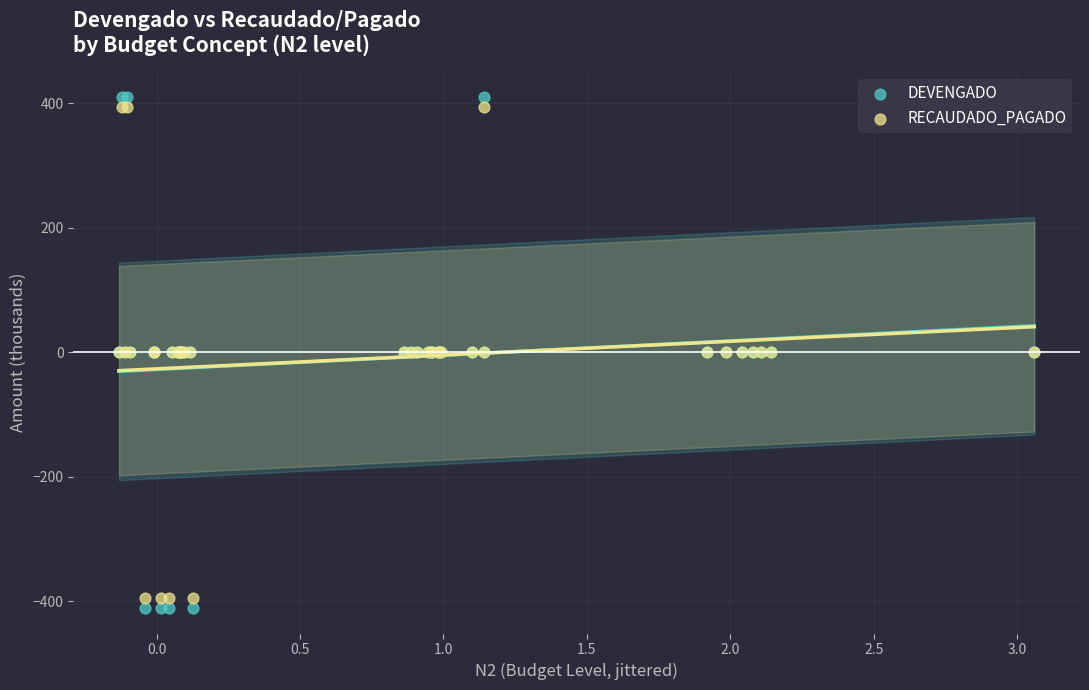

Which series contains the lowest Y value?

DEVENGADO